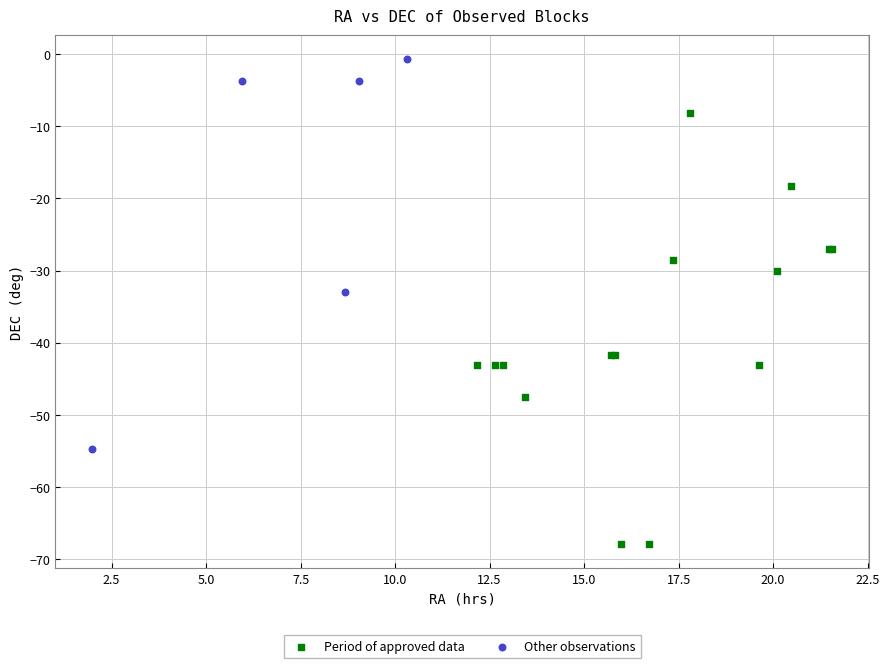

Which series contains the lowest Y value?

Period of approved data